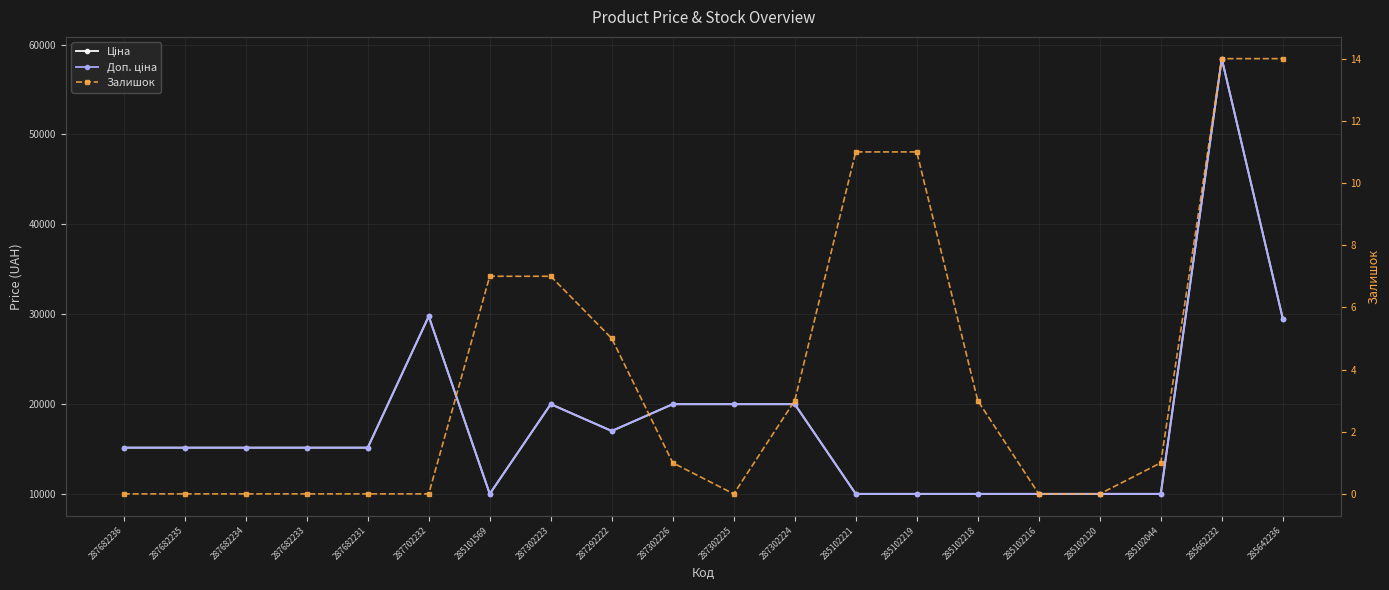

At which category is the sum across all series the highest?

285662232